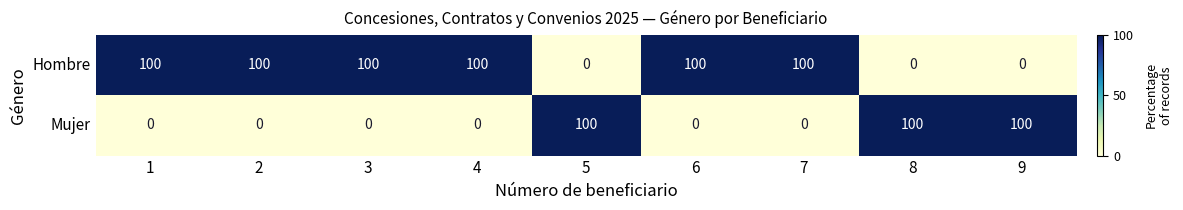

What is the difference between the highest and lowest values at 6?

100